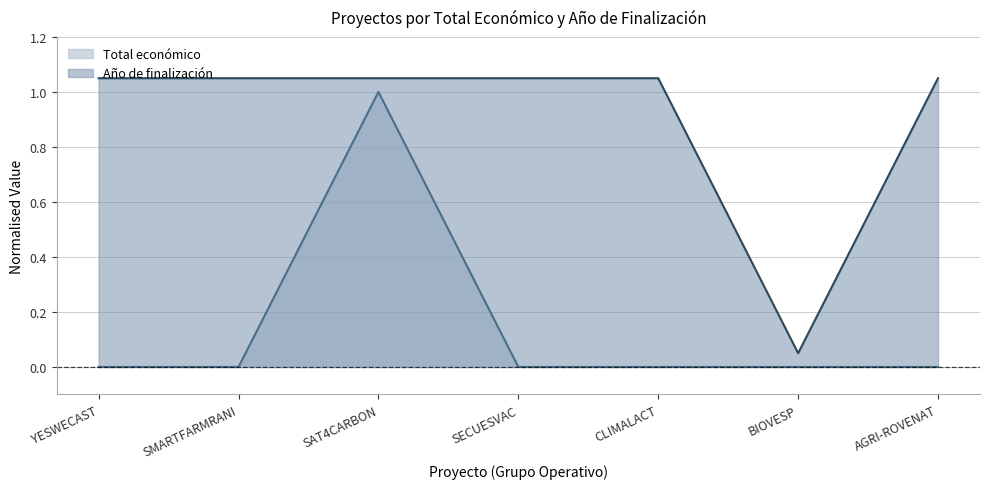

What is the average value of the Total económico series?

0.1